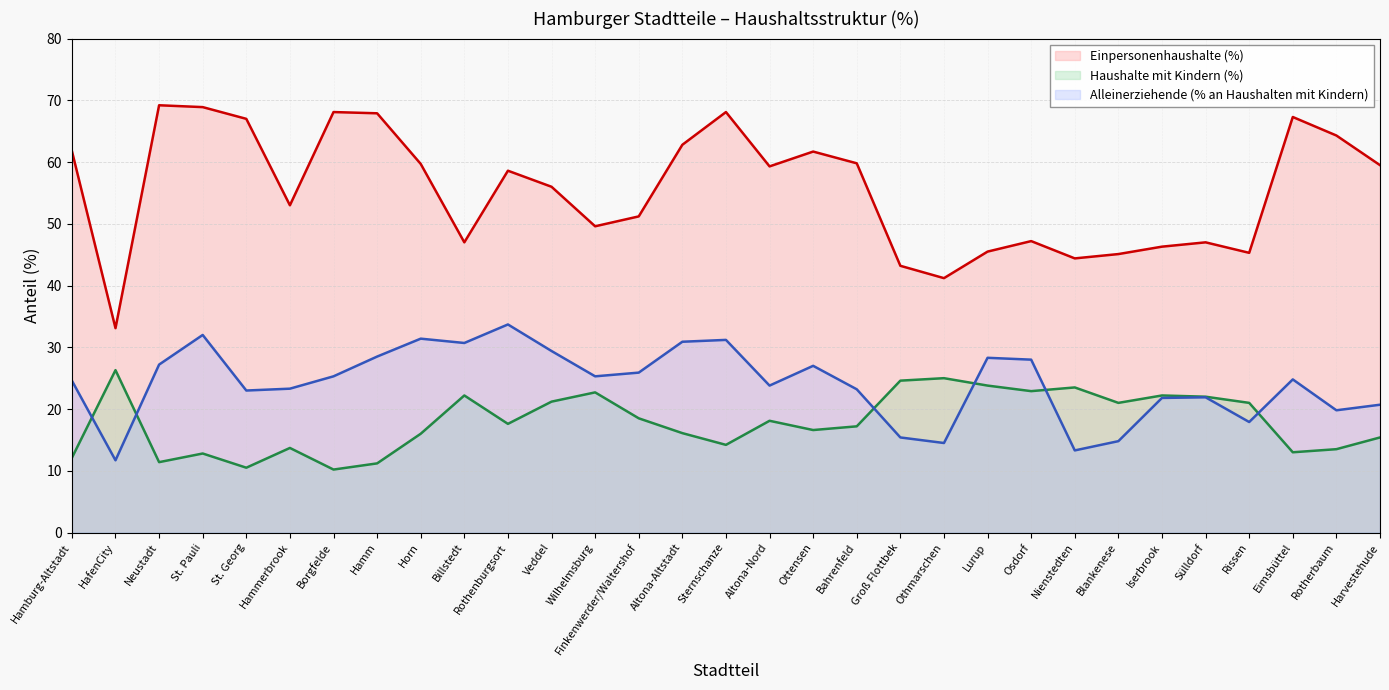

How many values in the Einpersonenhaushalte (%) series exceed 58?

16